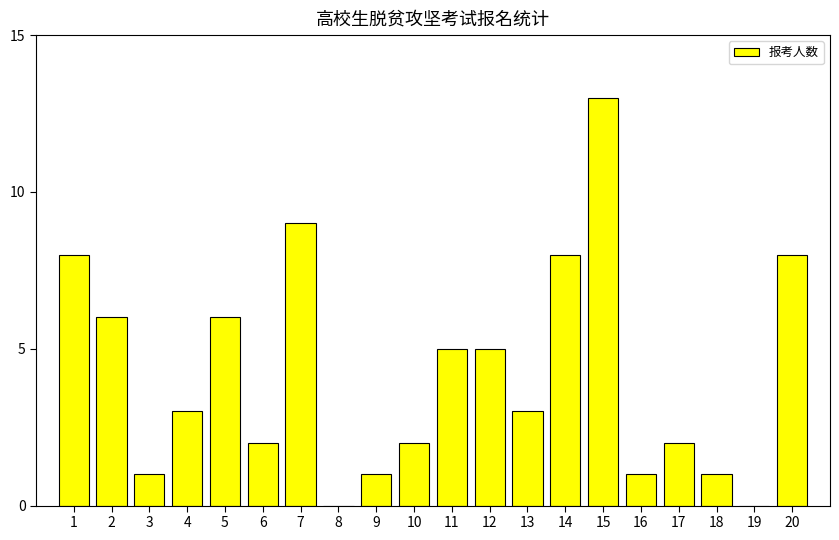

What value does the data have at 4?

3